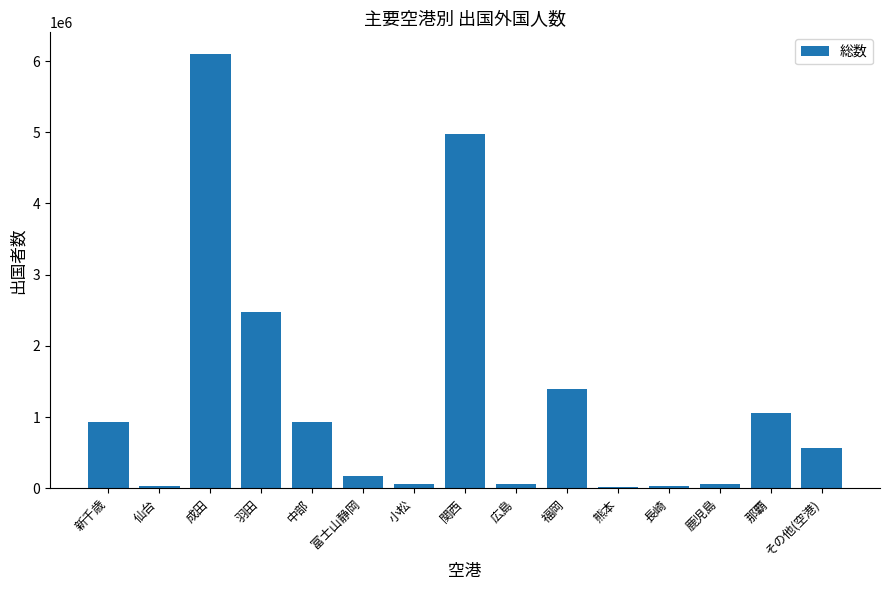

What is the change in value from 長崎 to 鹿児島?

+25592